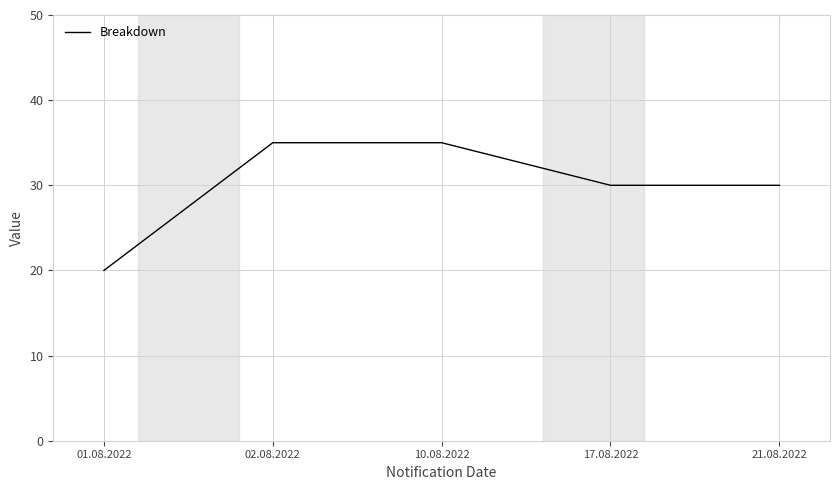

Reading right to left, what are all the values shown in this chart?

30	30	35	35	20